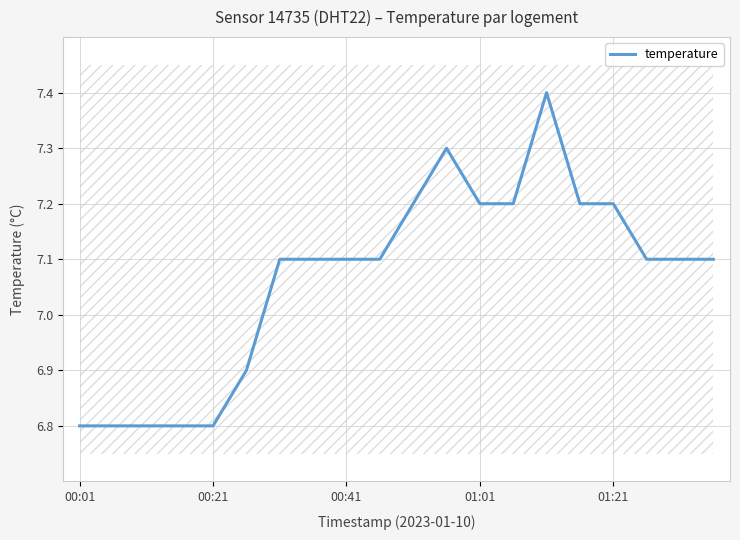

Reading right to left, what are all the values shown in this chart?

7.1	7.1	7.1	7.2	7.2	7.4	7.2	7.2	7.3	7.2	7.1	7.1	7.1	7.1	6.9	6.8	6.8	6.8	6.8	6.8